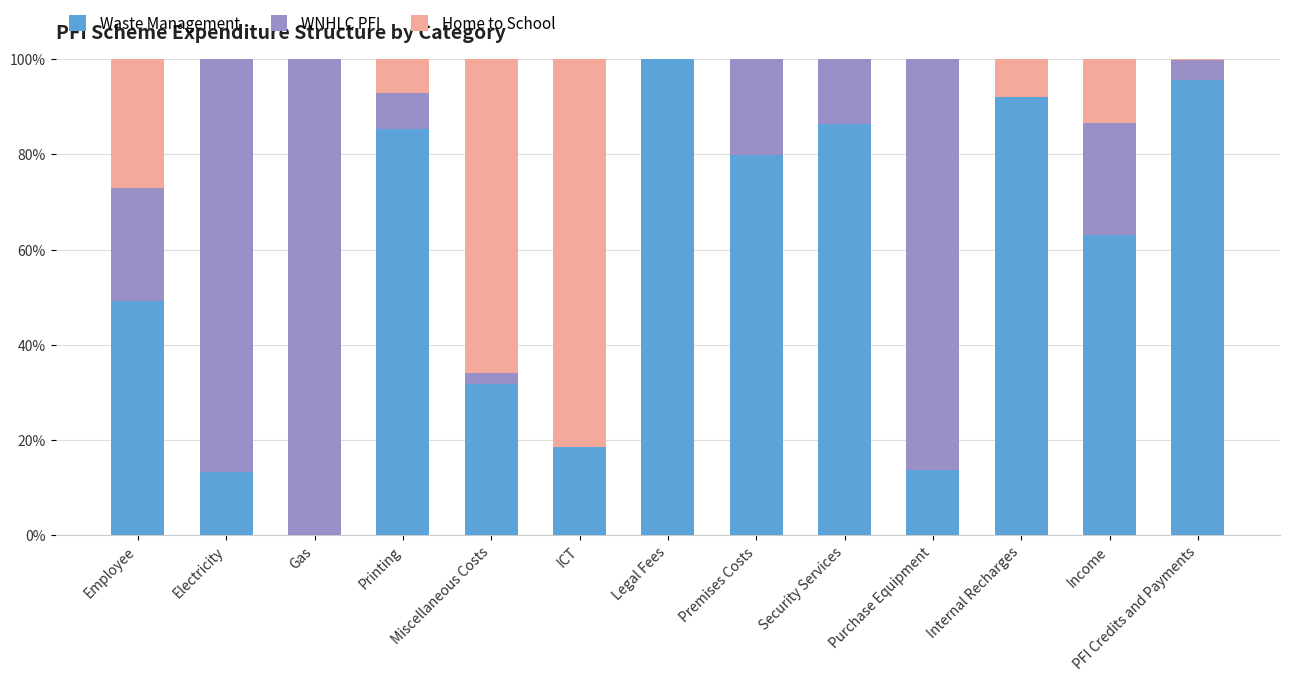

What is the total value across all series at Gas?

100.0